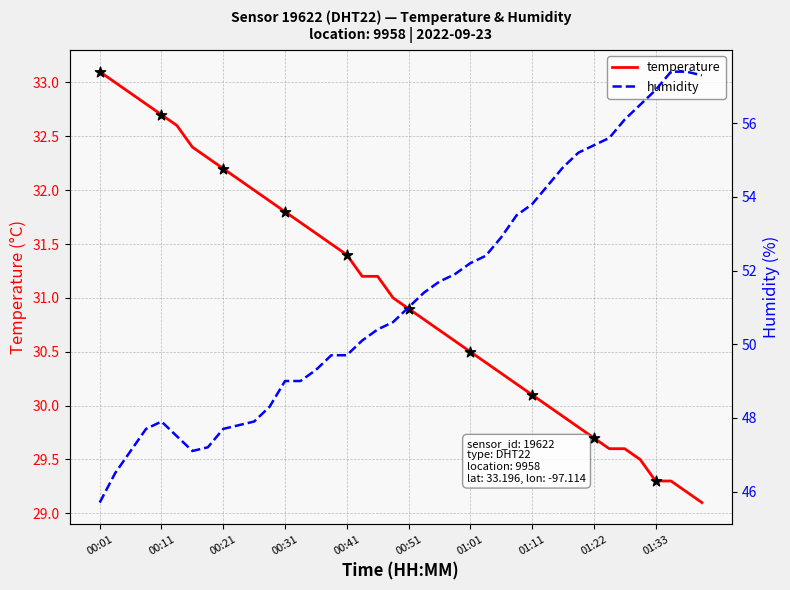

Which series contains the highest Y value?

humidity